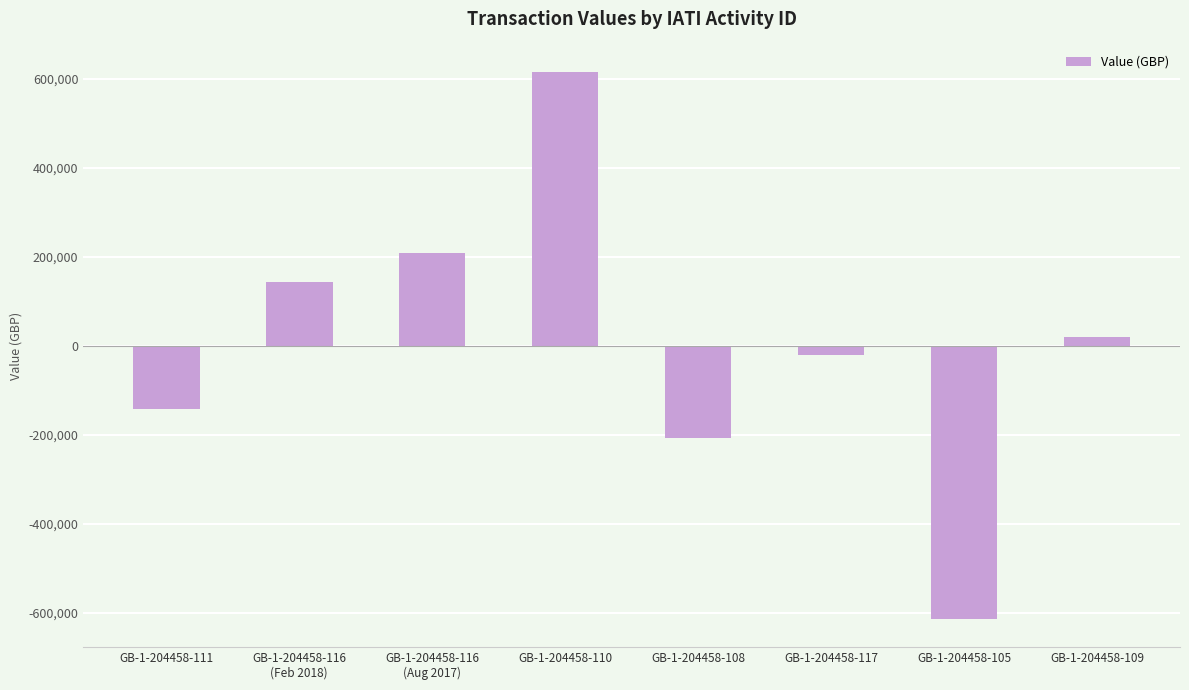

The value at GB-1-204458-105 is -277341. True or false?

False